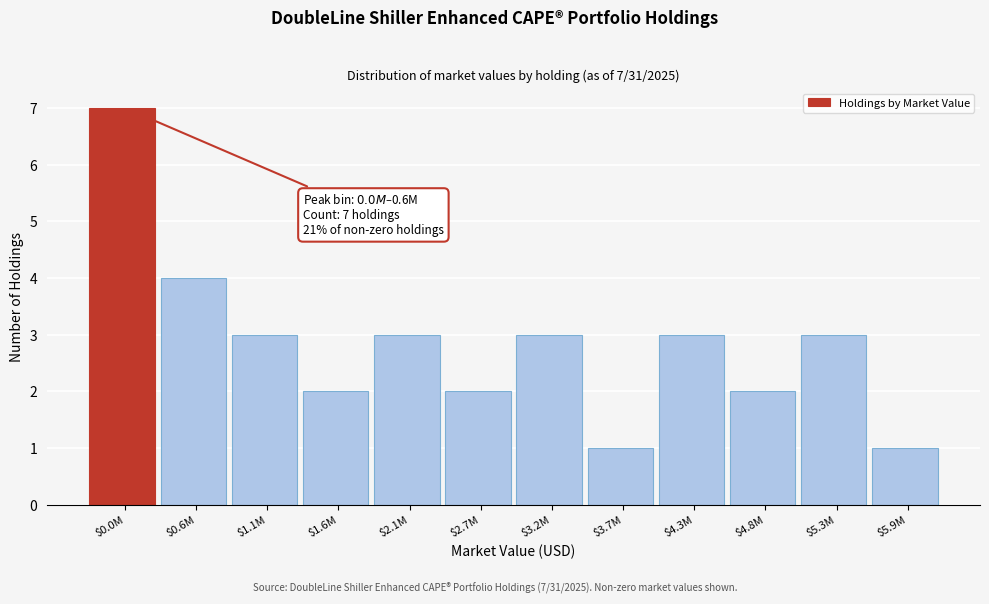

Reading left to right, transcribe all the data shown in this chart.

7	4	3	2	3	2	3	1	3	2	3	1